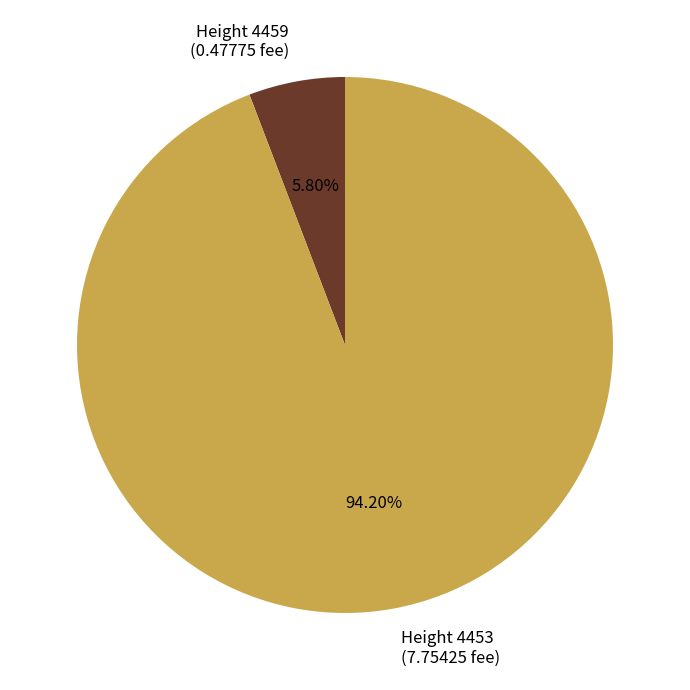

How many slices are in this pie chart?

2